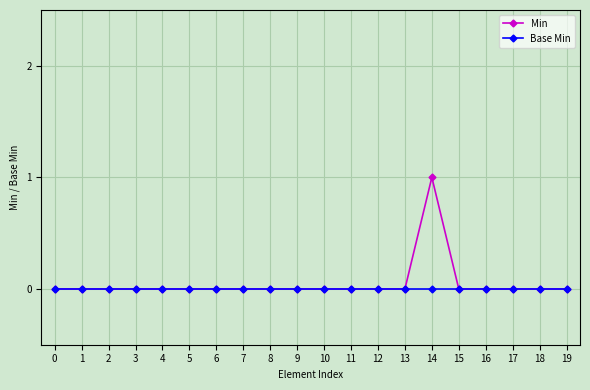

Which series has the widest spread of values?

Min